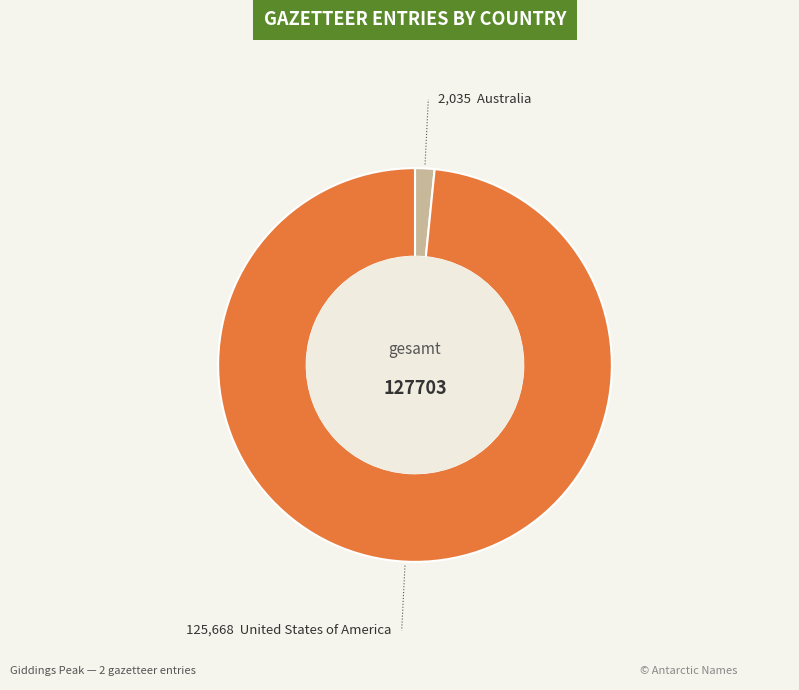

How many segments does this pie chart have?

2